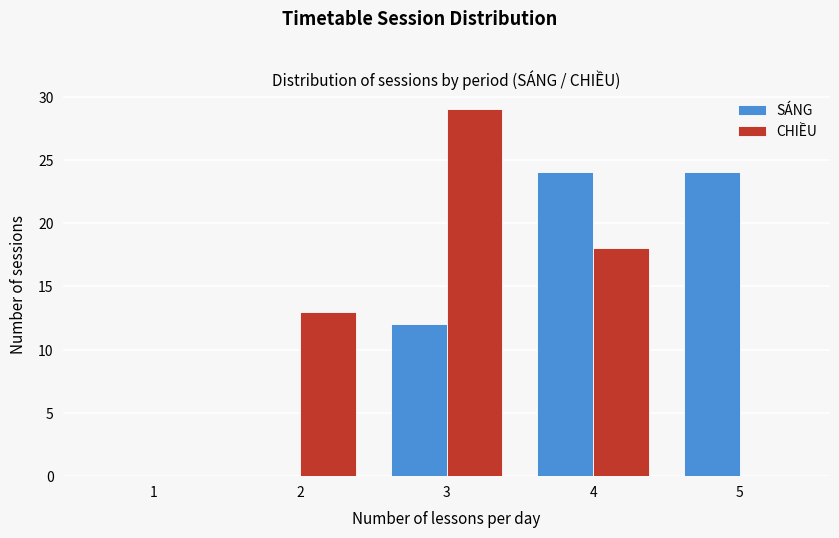

Reading left to right, transcribe this chart: for each range on the x-axis, give the height of each series' bar. The values are not printed on the chart, so give them approximately, as read against the axis.

0.5 to 1.5: SÁNG=0	CHIỀU=0
1.5 to 2.5: SÁNG=0	CHIỀU=13
2.5 to 3.5: SÁNG=12	CHIỀU=29
3.5 to 4.5: SÁNG=24	CHIỀU=18
4.5 to 5.5: SÁNG=24	CHIỀU=0